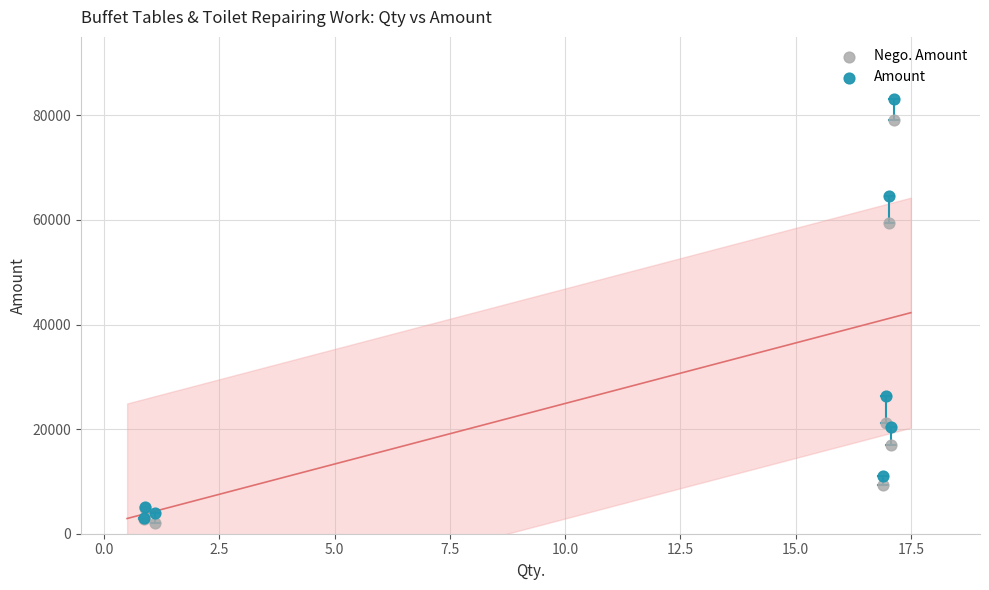

Which series reaches the minimum Y coordinate?

Nego. Amount